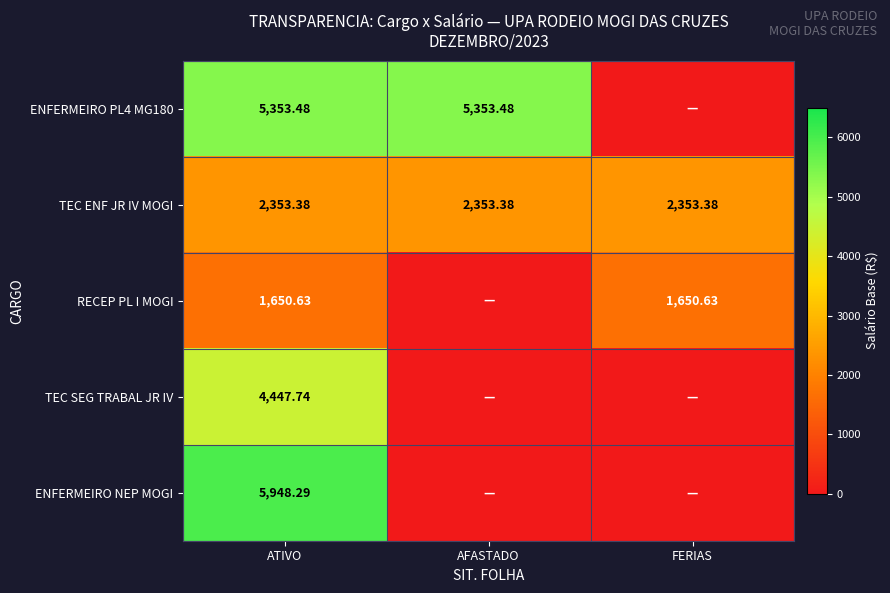

Is the value of ENFERMEIRO PL4 MG180 at ATIVO greater than the value of TEC ENF JR IV MOGI at AFASTADO?

Yes